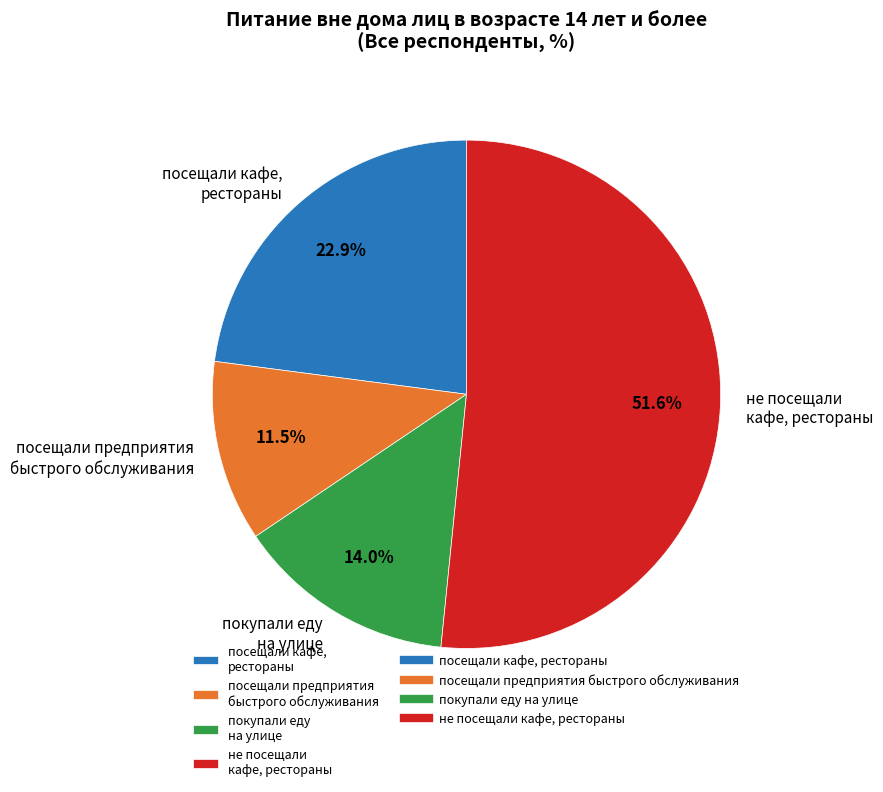

The не посещали кафе, рестораны slice represents 52% of the pie. True or false?

True